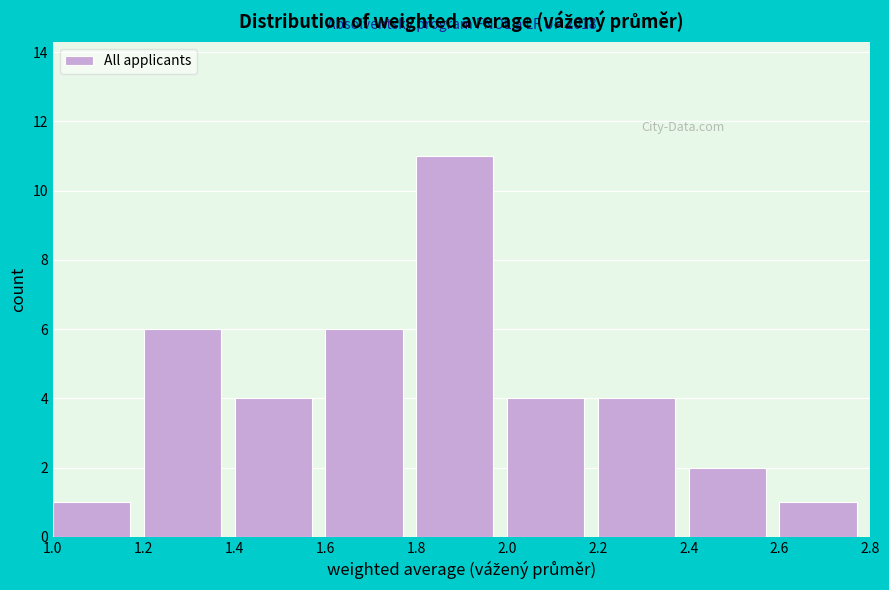

Over which range of the x-axis is the bar tallest?

1.8 to 2.0